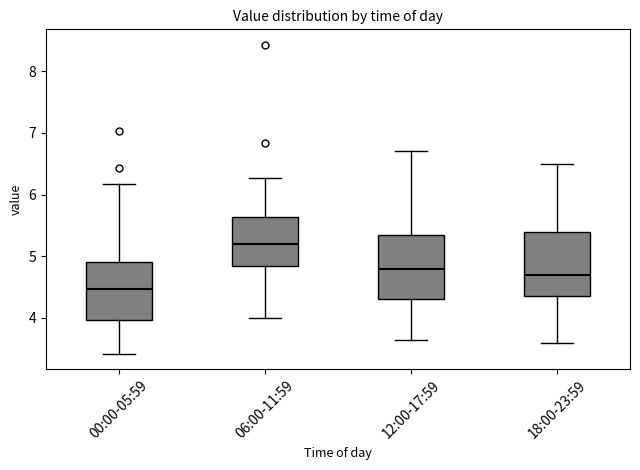

Which box's median line is the highest?

06:00-11:59